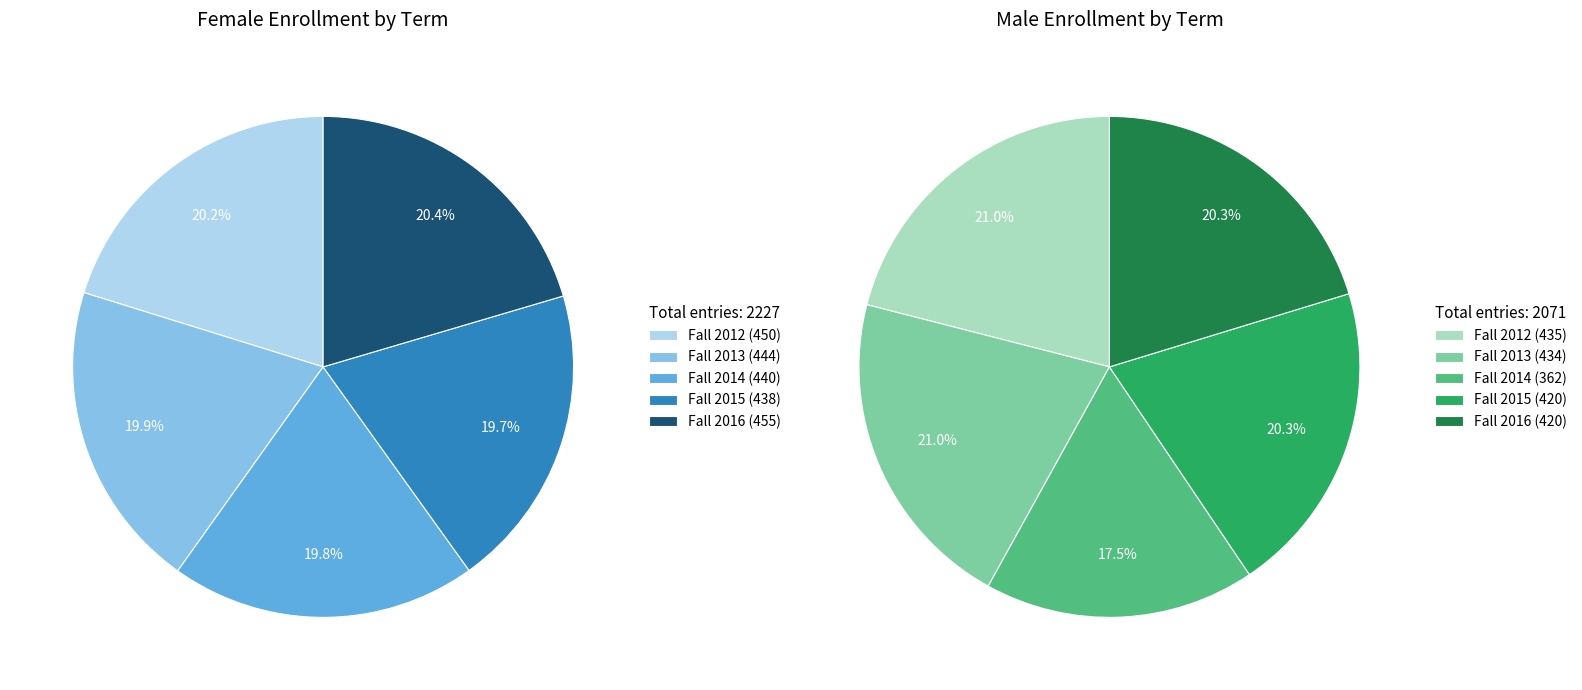

To the nearest percent, what is the combined percentage of Fall 2015 and Fall 2016?

41%